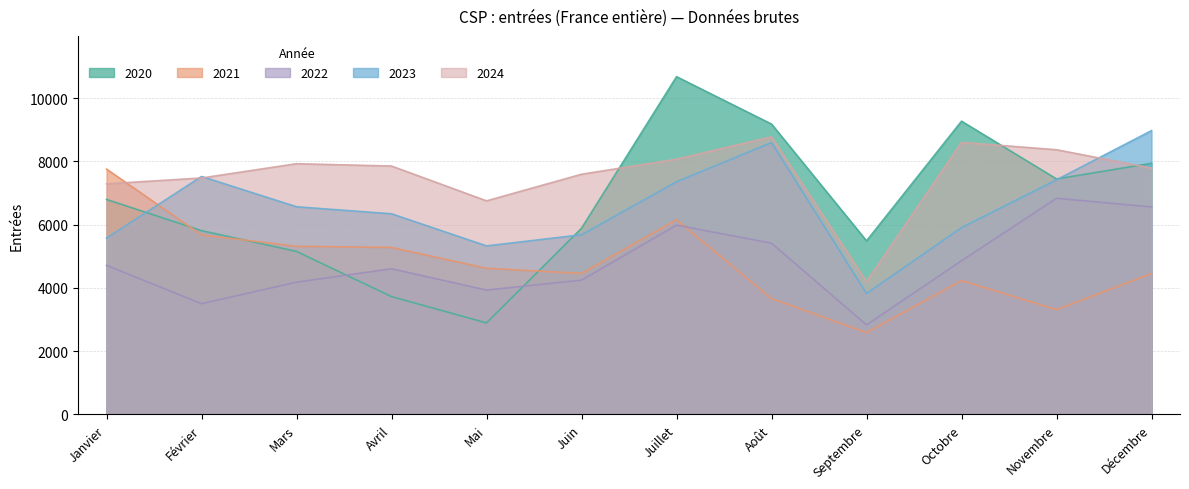

Which series has the largest total across all categories?

2024